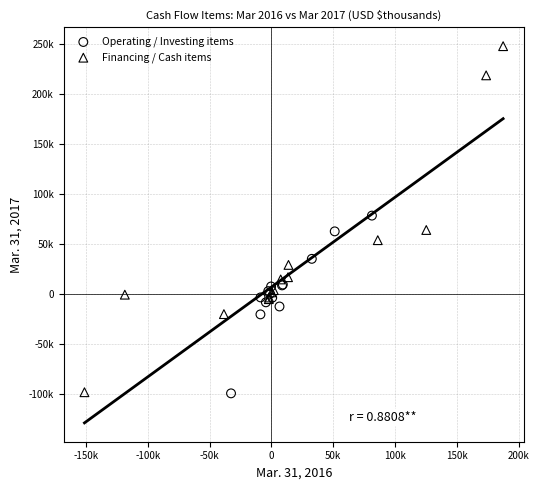

Which series reaches the maximum Y coordinate?

Financing / Cash items